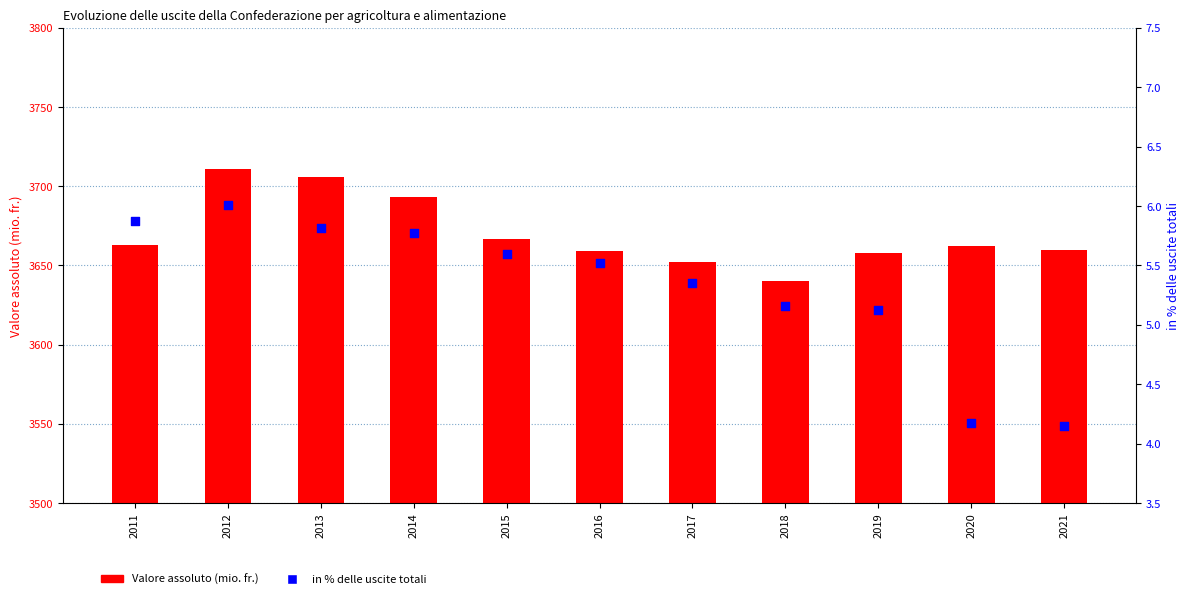

Which series has the widest spread of Y values?

Valore assoluto (mio. fr.)